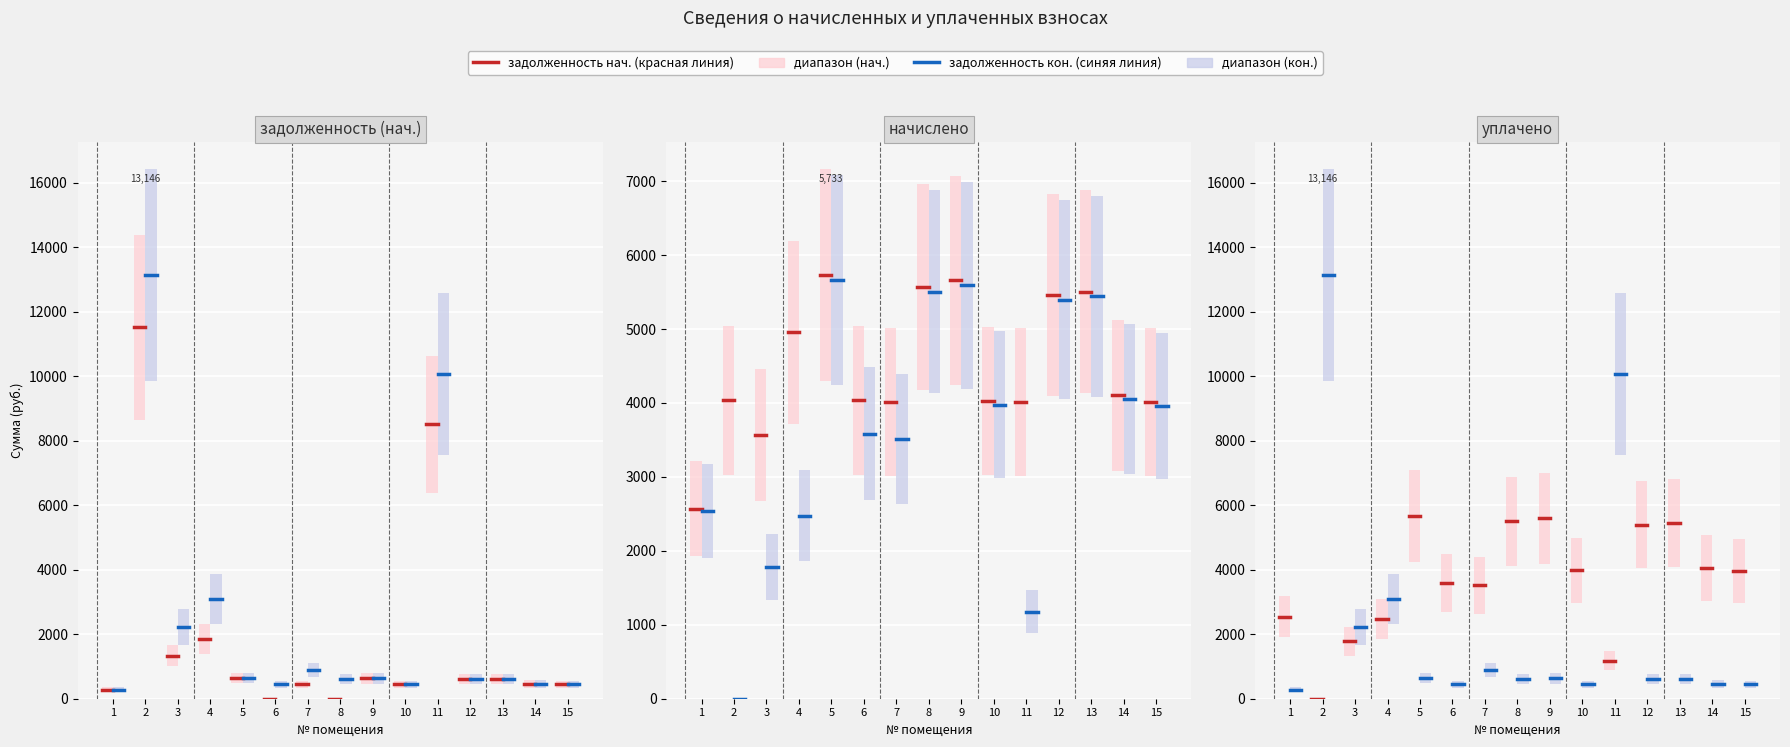

Does the chart contain stacked bars?

No